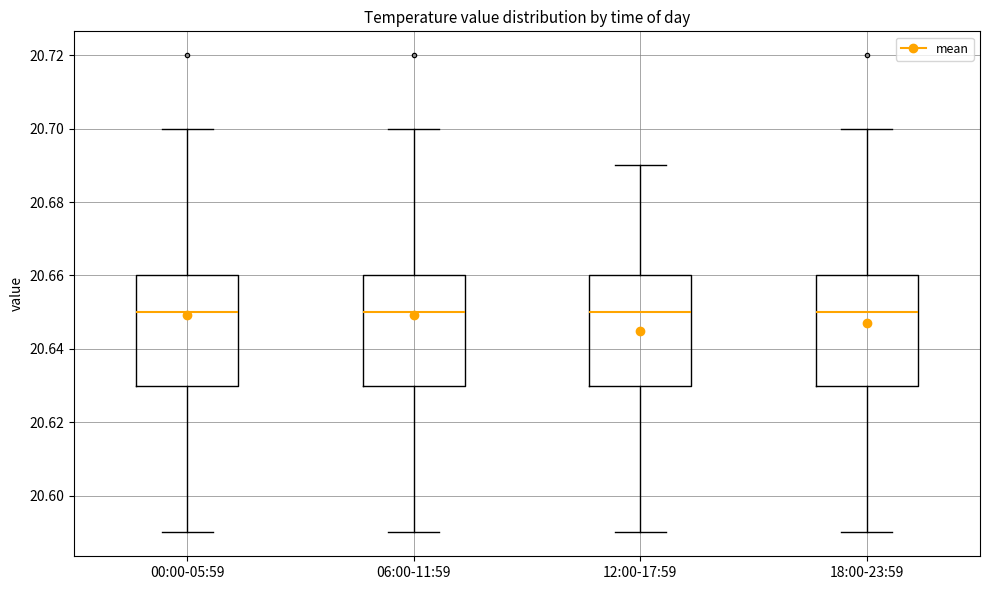

Where is the upper edge of the box for 00:00-05:59 on the y-axis? The values are not printed on the chart, so give them approximately, as read against the axis.

20.66